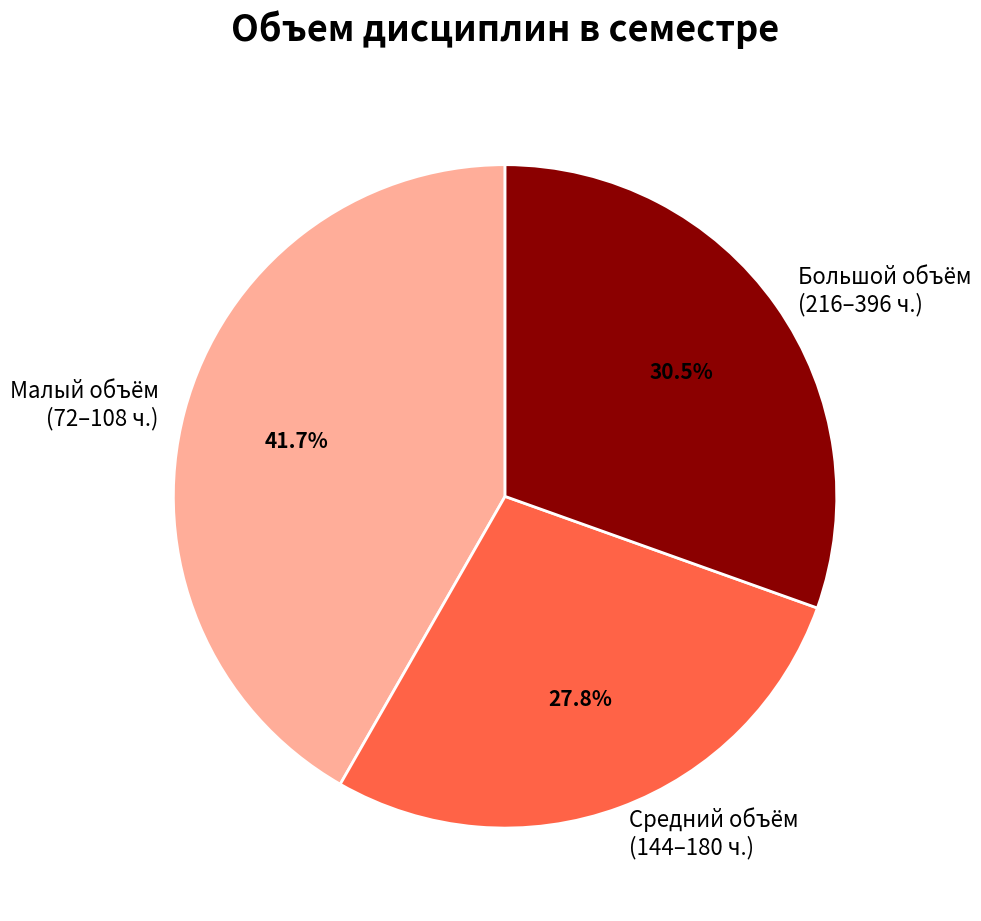

Is Большой объём (216–396 ч.) the majority of the pie?

No